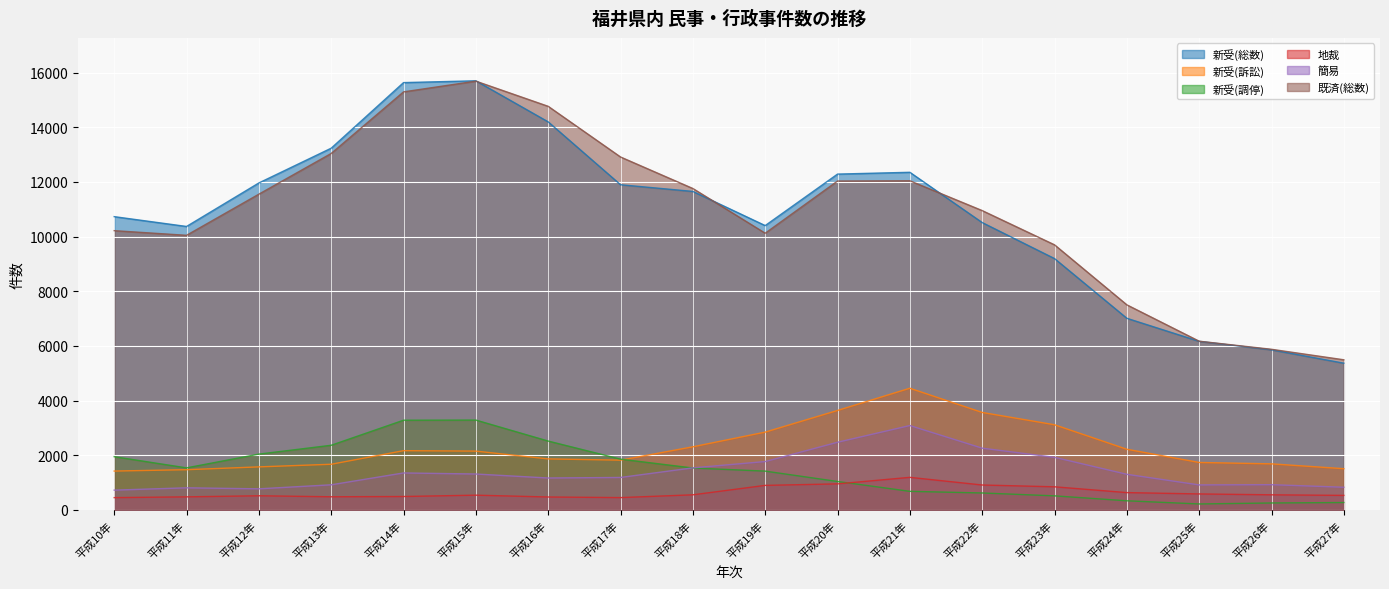

How many interior local peaks does the 既済(総数) series have?

2